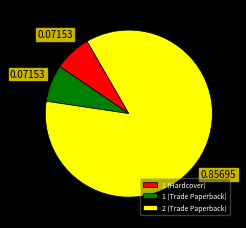

Do 1 (Hardcover) and 1 (Trade Paperback) together represent more than half of the pie?

No